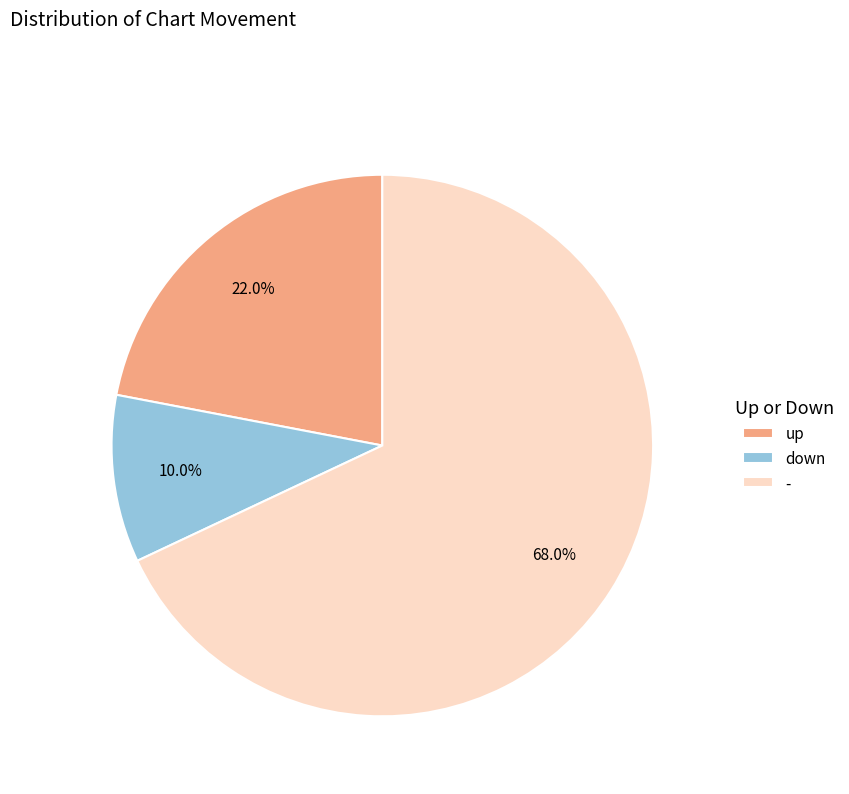

Combined, do down and up account for over 50%?

No